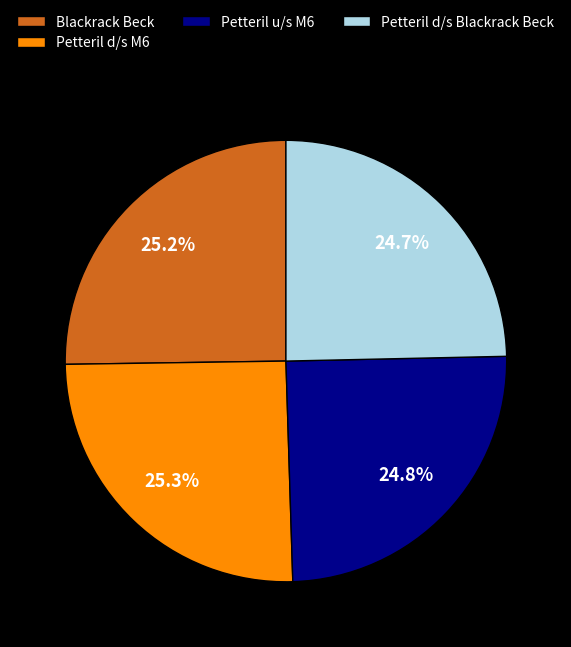

What percentage is NOT represented by Blackrack Beck?

74.8%